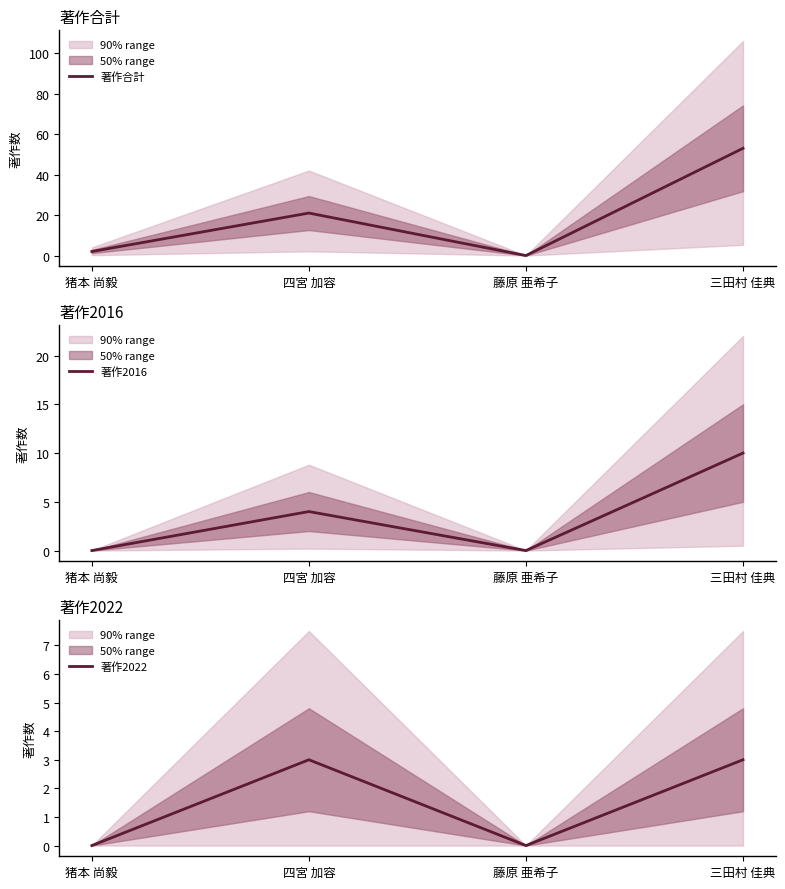

At which label does 著作2022 reach its minimum?

猪本 尚毅